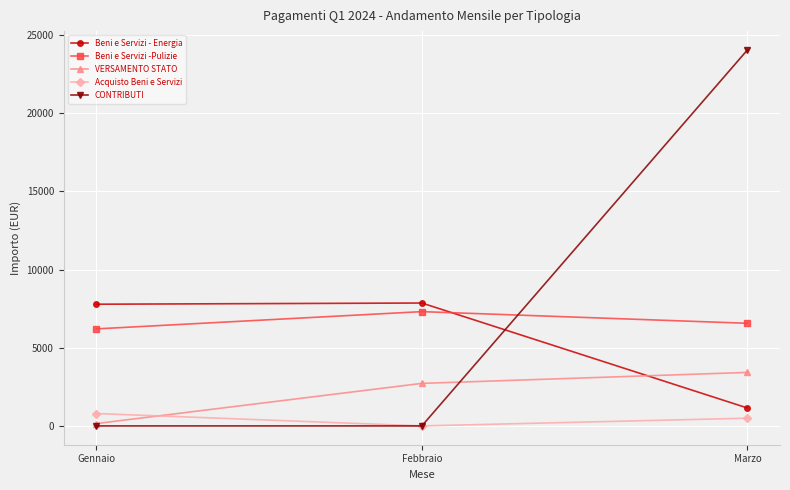

Which series has the largest total across all categories?

CONTRIBUTI